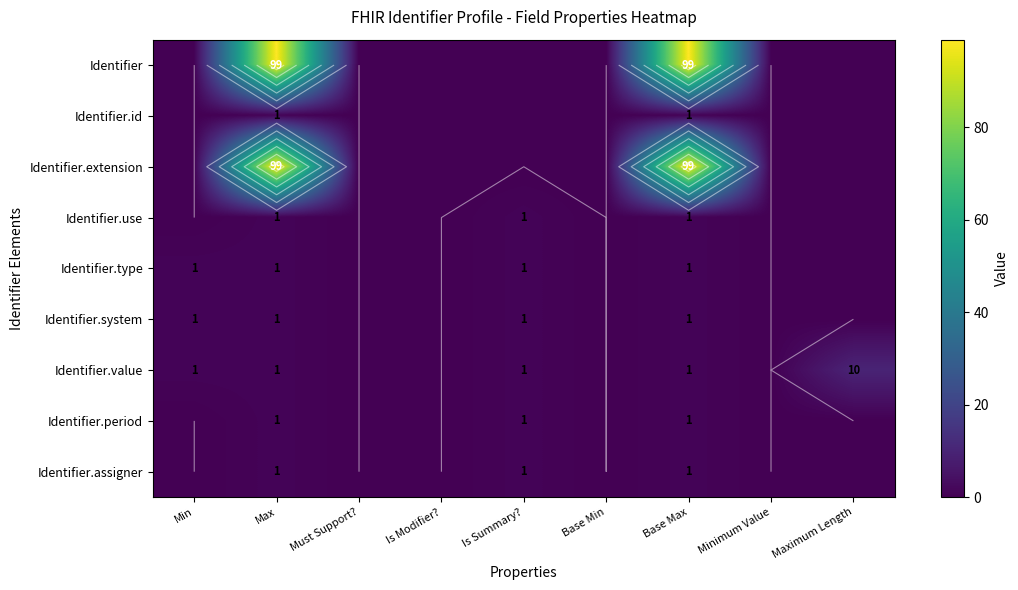

Which category has the lowest value in the Identifier.assigner series?

Min